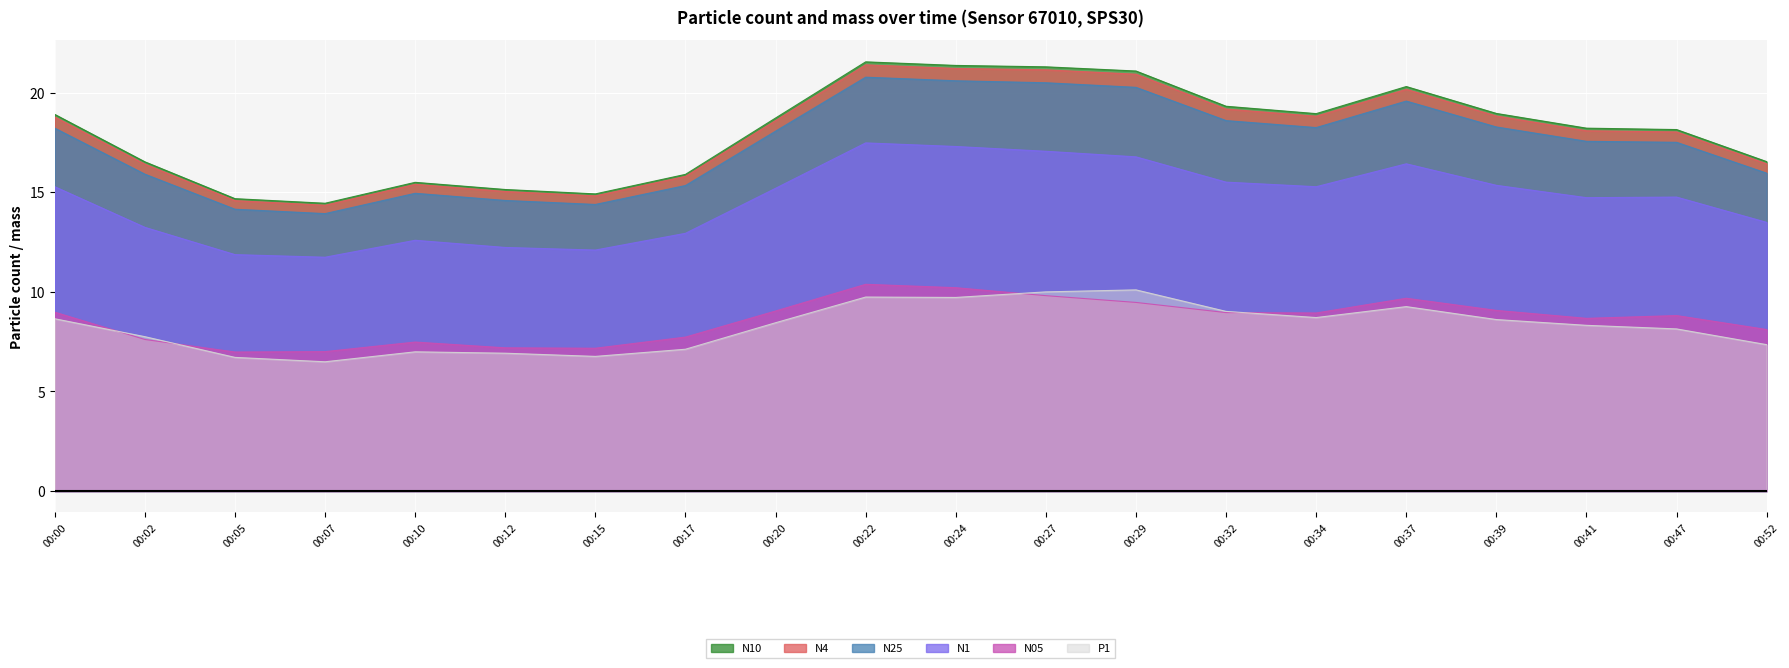

How many interior local valleys does the N4 series have?

3